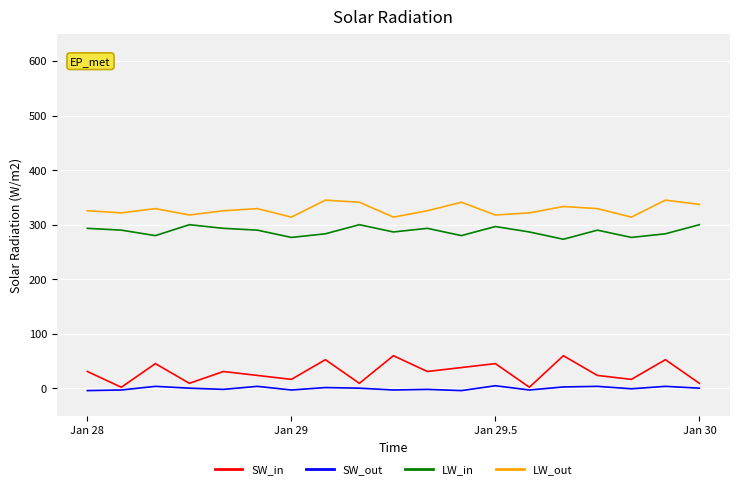

True or false: LW_in and LW_out intersect in this chart.

False